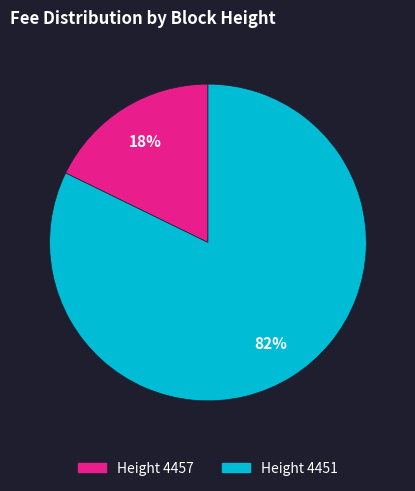

Do Height 4451 and Height 4457 together represent more than half of the pie?

Yes